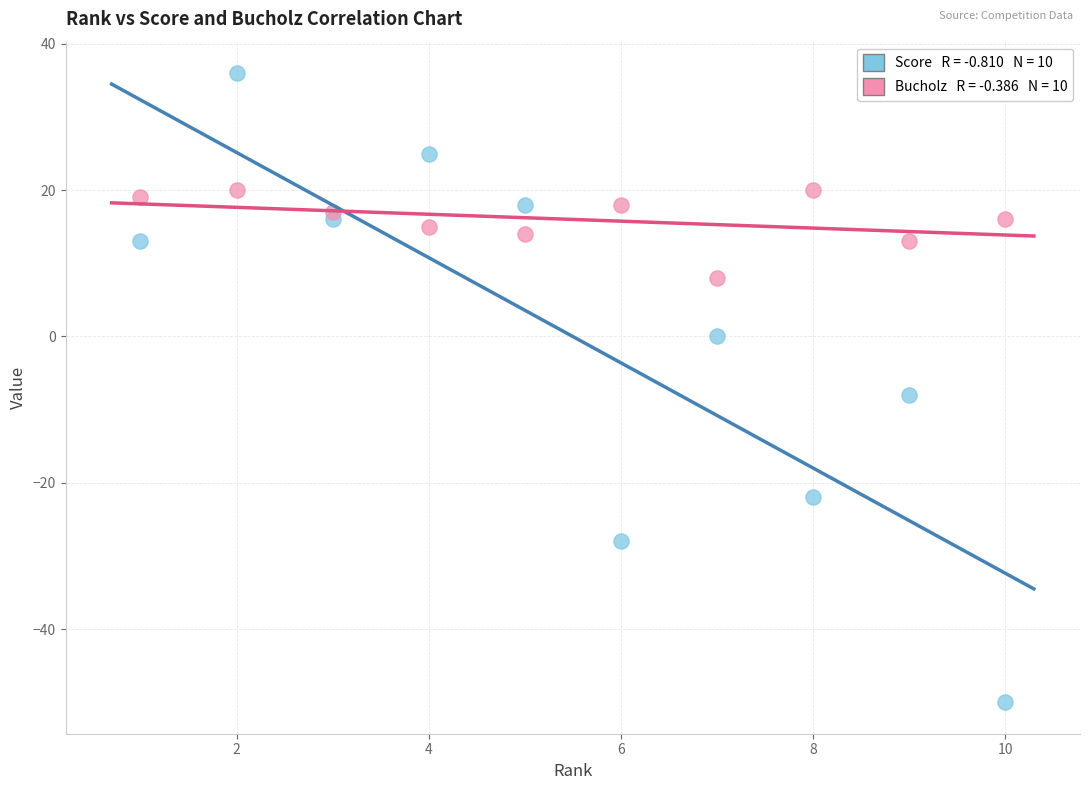

Across all series, what Y value is closest to -7?

-8